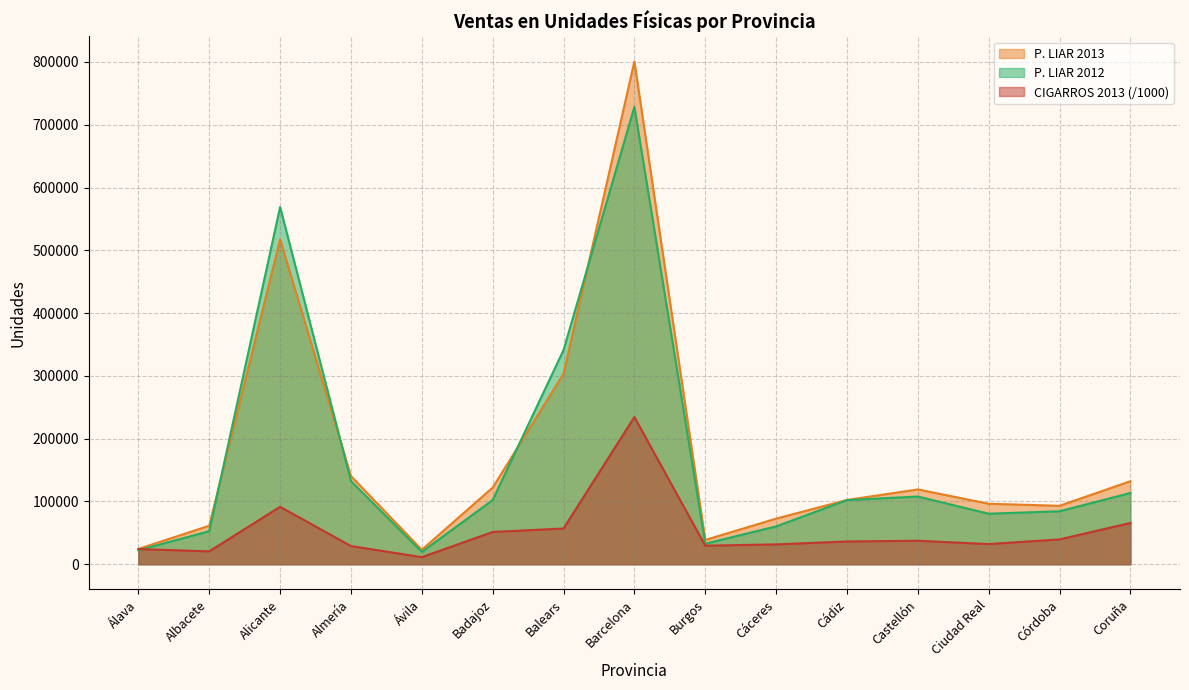

Between Barcelona and Castellón, which series saw the biggest shift?

P. LIAR 2013